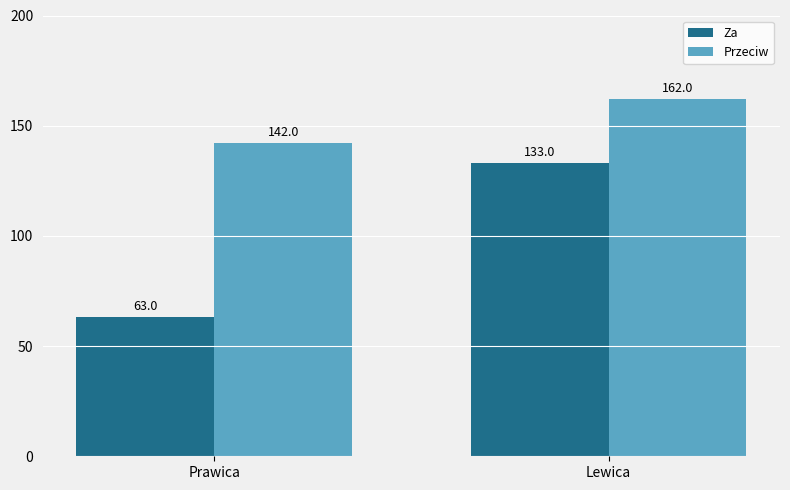

List the series in order of their peak value, highest first.

Przeciw, Za